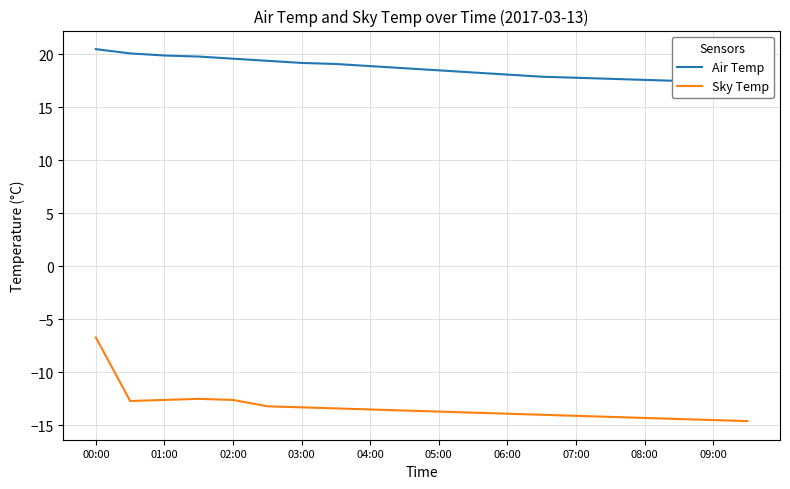

Count the number of categories in the chart.

20